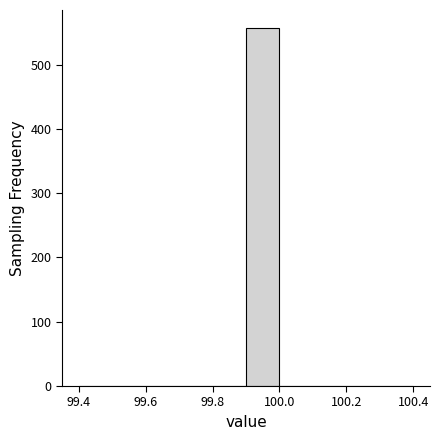

Reading left to right, list every bar in this chart as the range it spans on the x-axis followed by its height. The values are not printed on the chart, so give them approximately, as read against the axis.

99.4 to 99.5: 0
99.5 to 99.6: 0
99.6 to 99.7: 0
99.7 to 99.8: 0
99.8 to 99.9: 0
99.9 to 100.0: 560
100.0 to 100.1: 0
100.1 to 100.2: 0
100.2 to 100.3: 0
100.3 to 100.4: 0